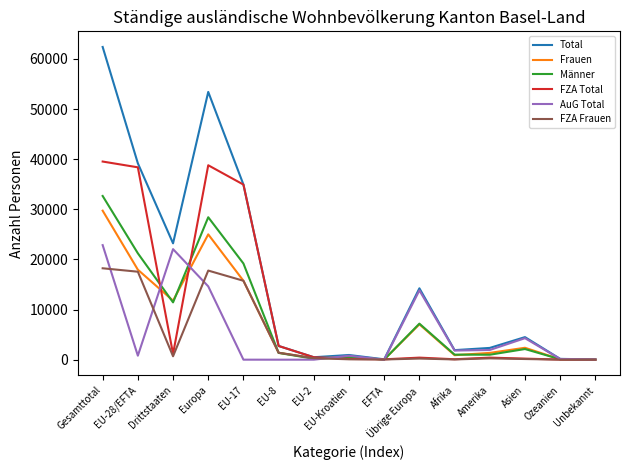

Which series has the largest total across all categories?

Total